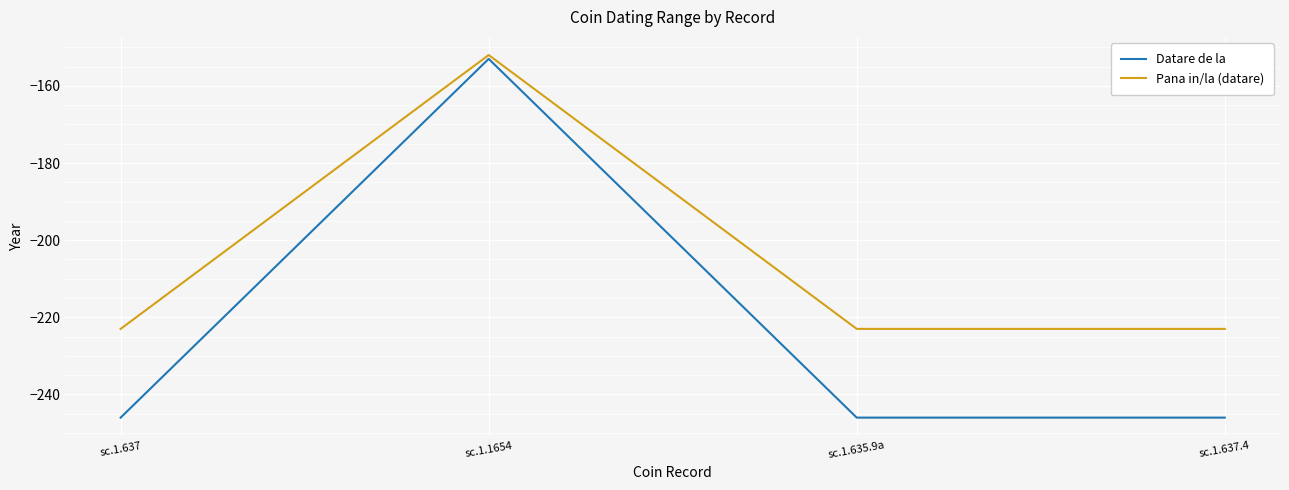

What is the sum of the Pana in/la (datare) values at sc.1.1654 and sc.1.637.4?

-375